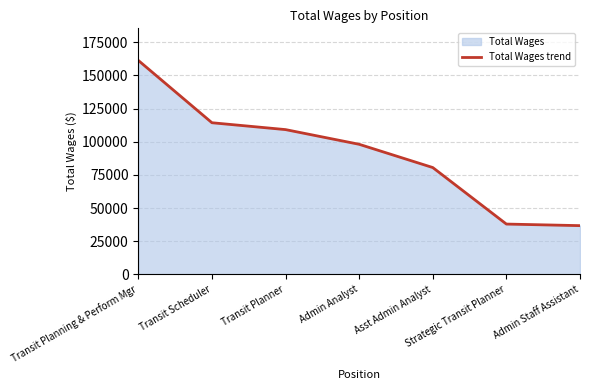

List the labels in order of value, largest first.

Transit Planning & Perform Mgr, Transit Scheduler, Transit Planner, Admin Analyst, Asst Admin Analyst, Strategic Transit Planner, Admin Staff Assistant